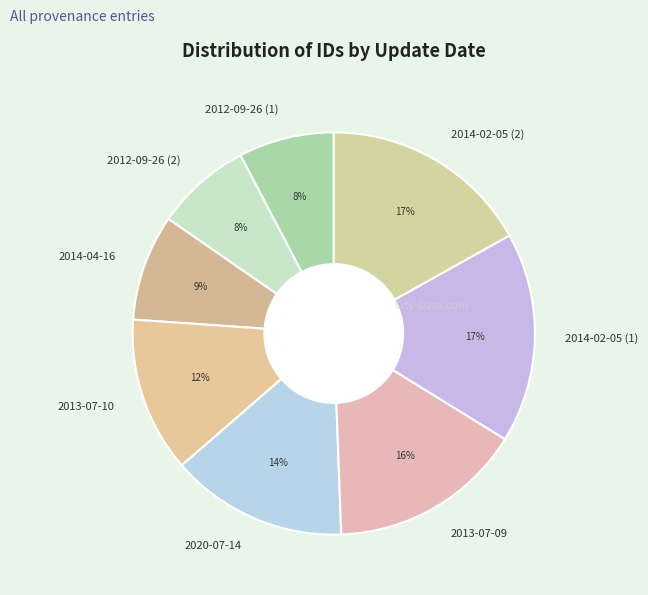

To the nearest percent, what is the difference between the 2013-07-09 and 2012-09-26 (1) slice percentages?

8%